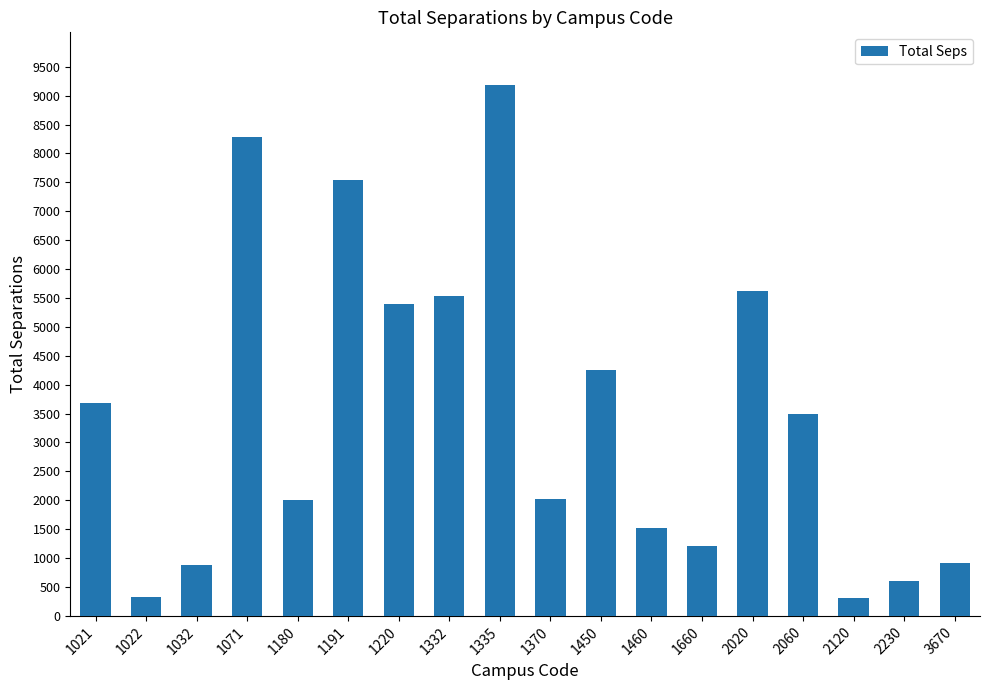

What is the minimum value shown in the chart?

305.4